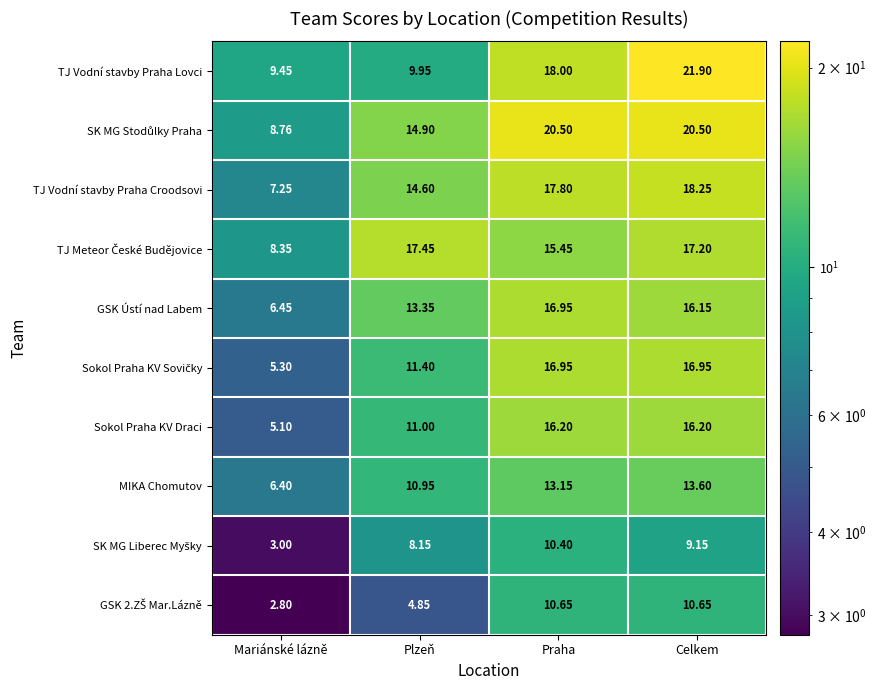

Where is TJ Vodní stavby Praha Croodsovi nearest to the value 12?

Plzeň